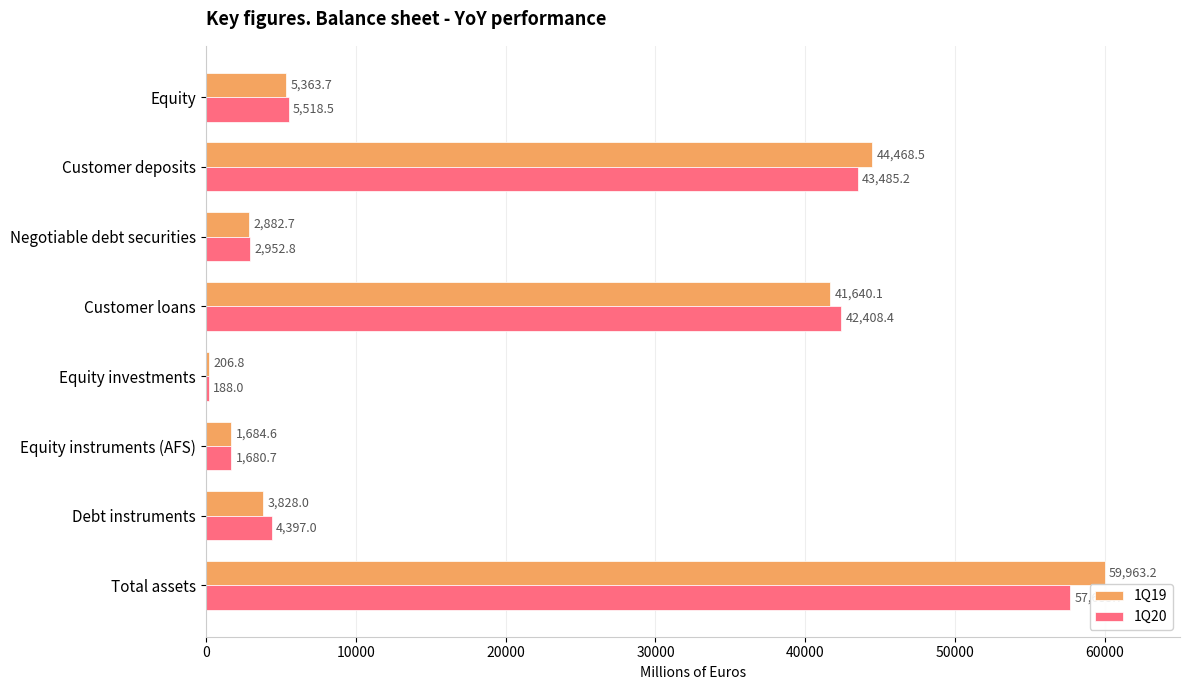

How many values in the 1Q20 series exceed 5518?

4